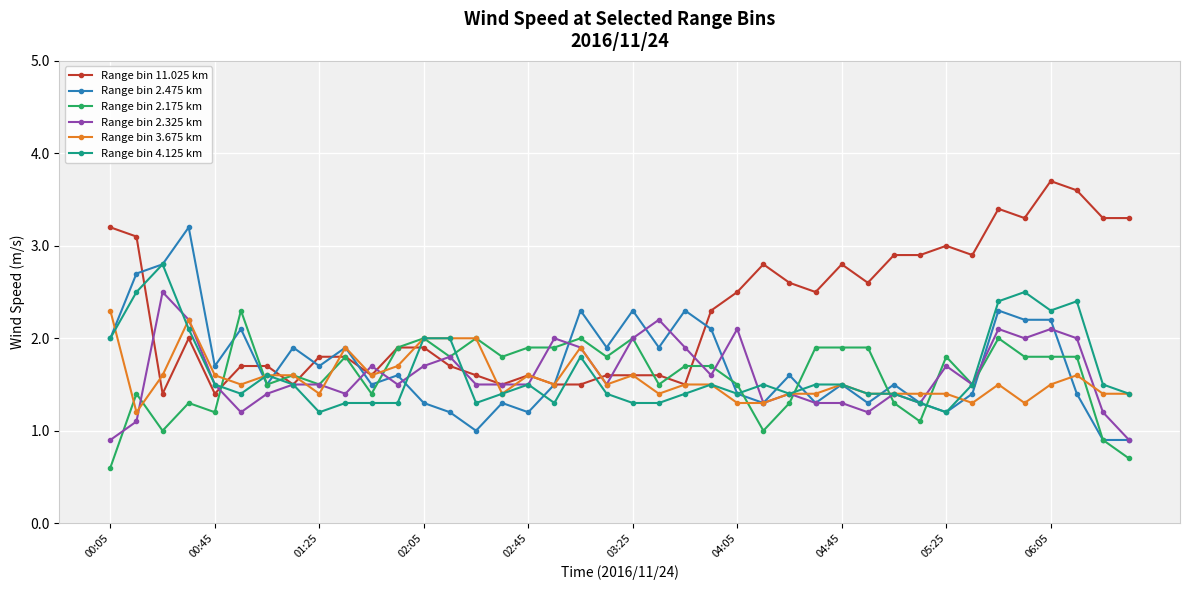

What is the minimum value shown in the chart?

0.6